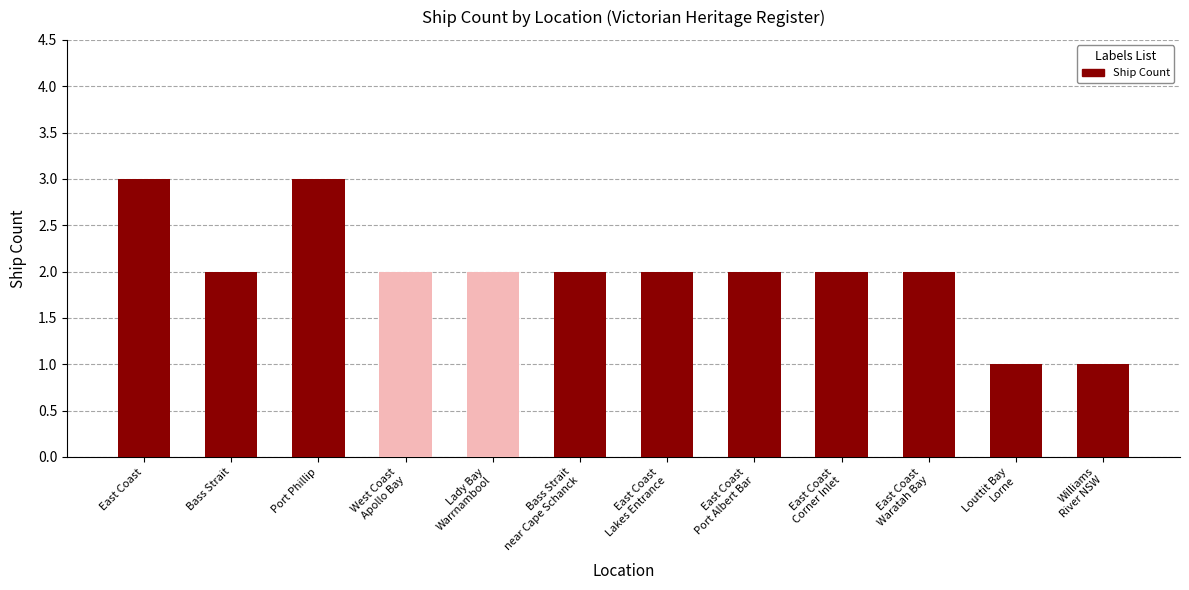

What is the maximum value shown in the chart?

3